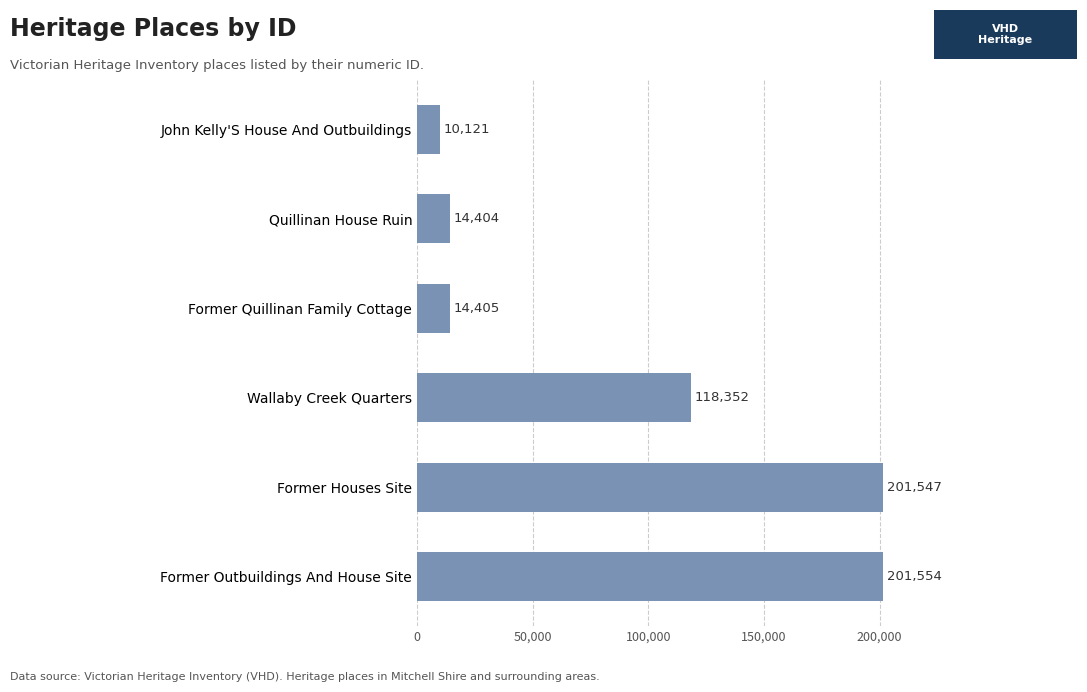

Is it true that the value at John Kelly'S House And Outbuildings is 2630?

False